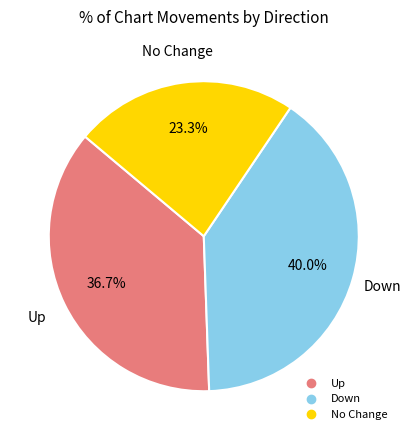

Is there any slice that represents more than half of the pie?

No